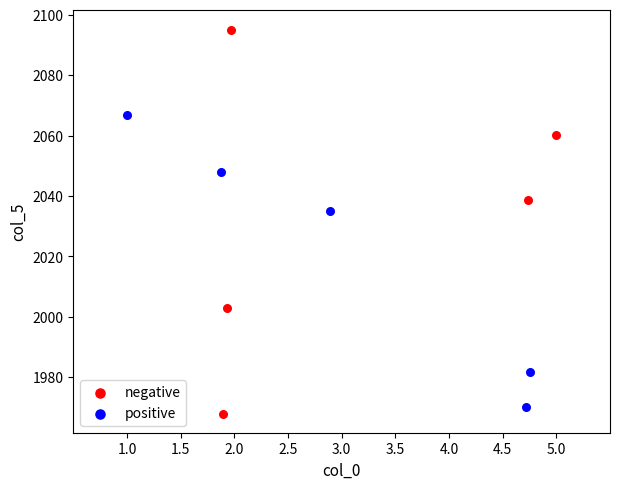

Which series has the widest spread of Y values?

negative